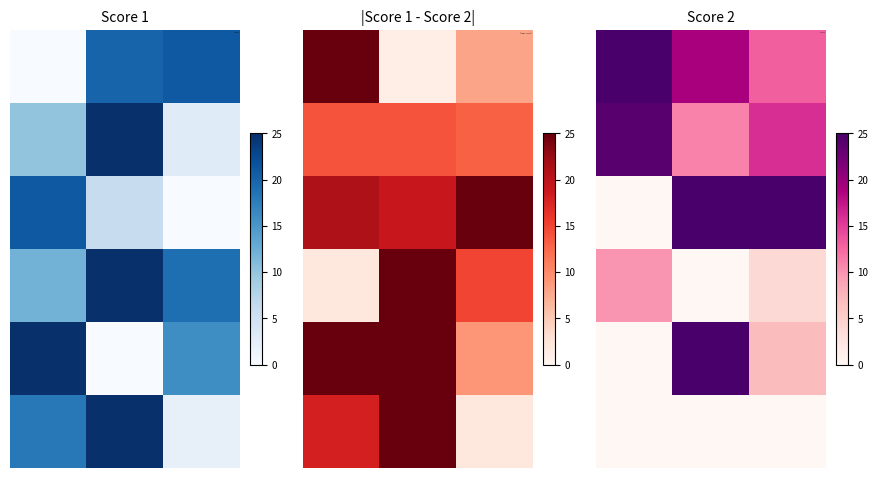

At 0, list the series in order from largest to smallest.

0, 1, 3, 2, 4, 5